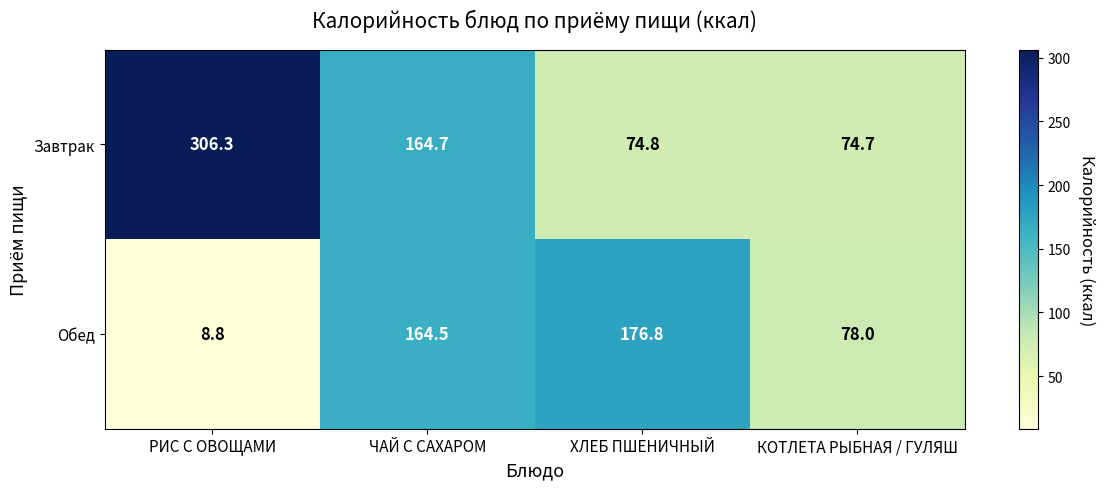

Read the Завтрак value at ЧАЙ С САХАРОМ.

164.7